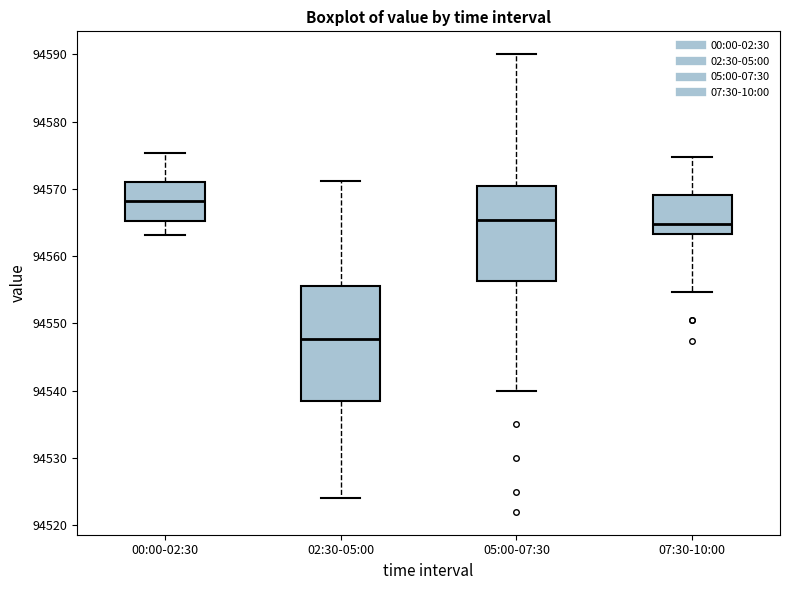

Where does the median line of the box for 05:00-07:30 sit on the y-axis? The values are not printed on the chart, so give them approximately, as read against the axis.

94565